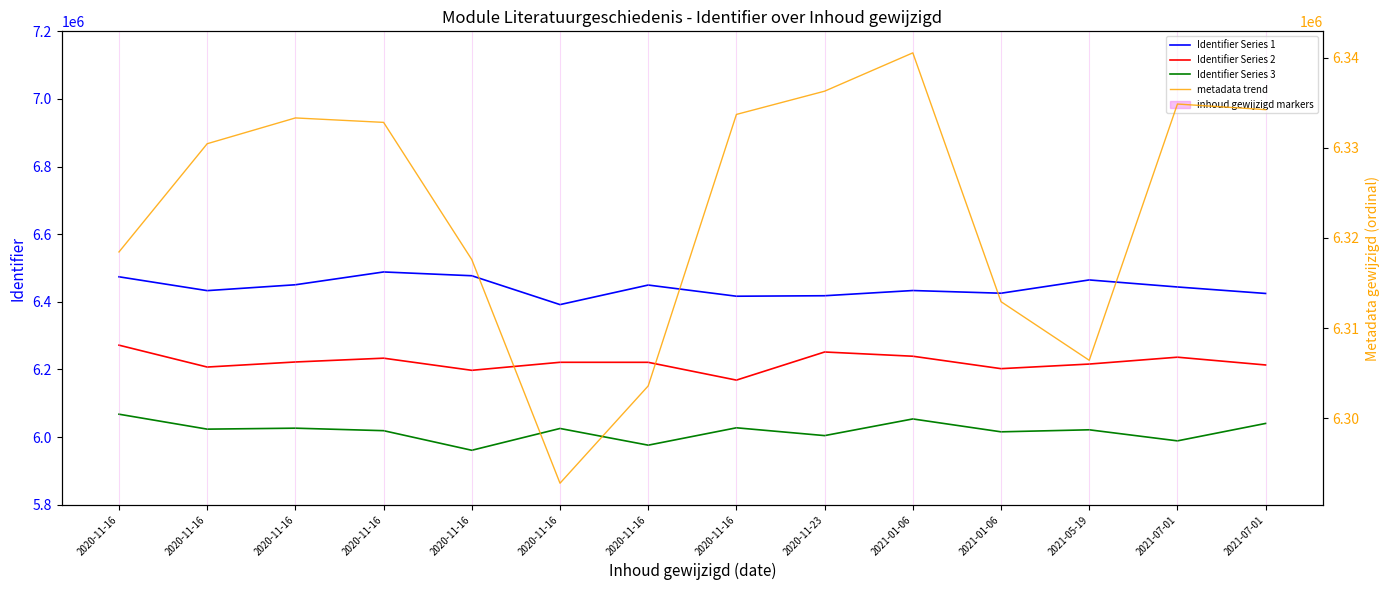

Is the value of metadata trend at 2020-11-16 greater than the value of Identifier Series 2 at 2021-01-06?

Yes